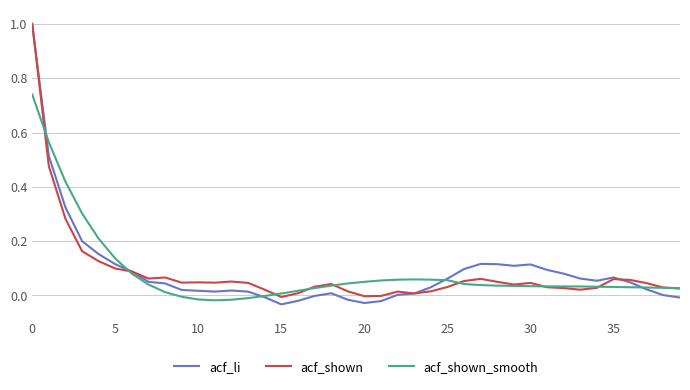

Does the chart have visible grid lines?

Yes